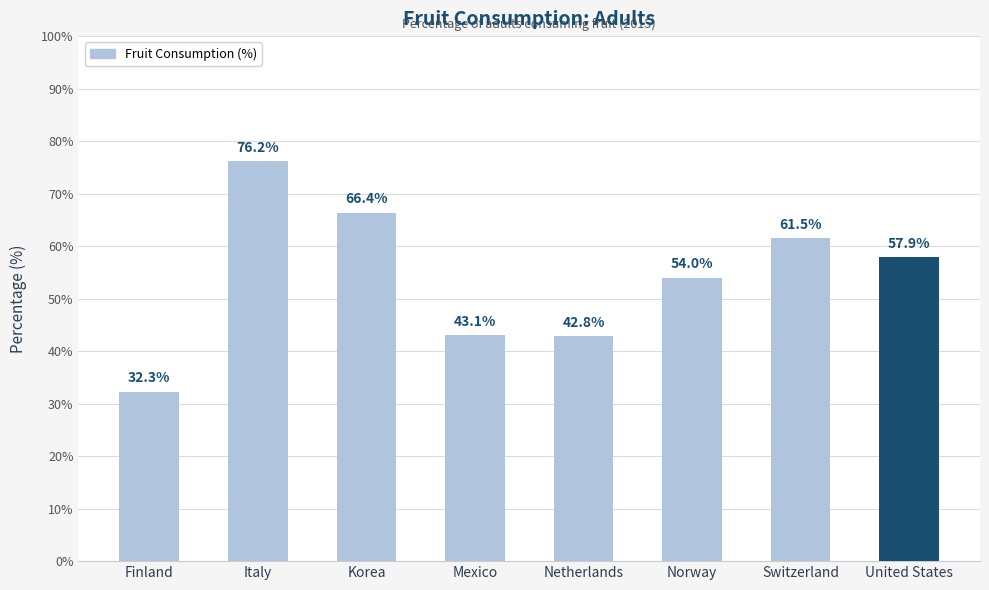

Reading left to right, extract all data points from this chart.

Finland=32.3	Italy=76.2	Korea=66.4	Mexico=43.1	Netherlands=42.8	Norway=54.0	Switzerland=61.5	United States=57.9